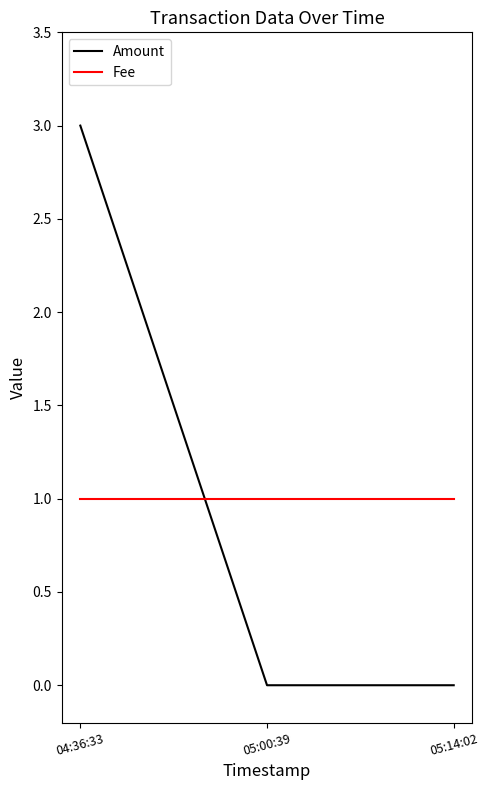

Which category has the highest value across all series?

04:36:33